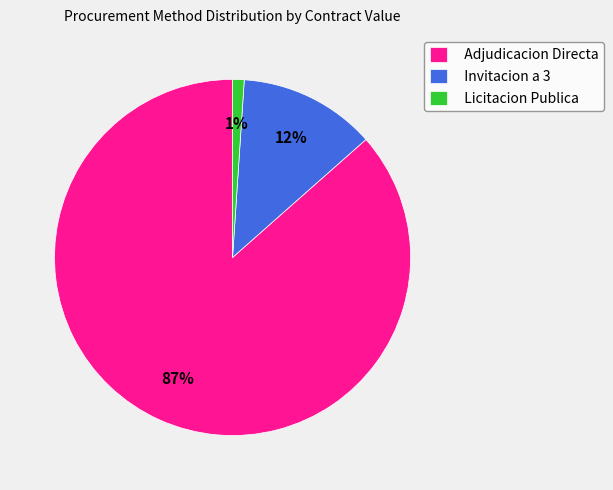

Does any single category account for the majority?

Yes